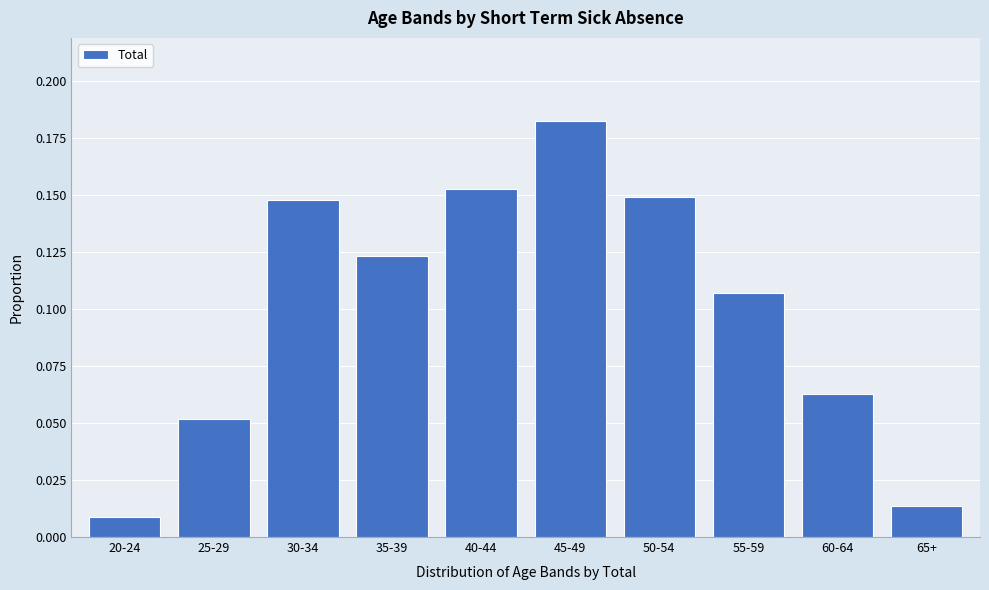

Which label corresponds to the smallest value in the chart?

20-24